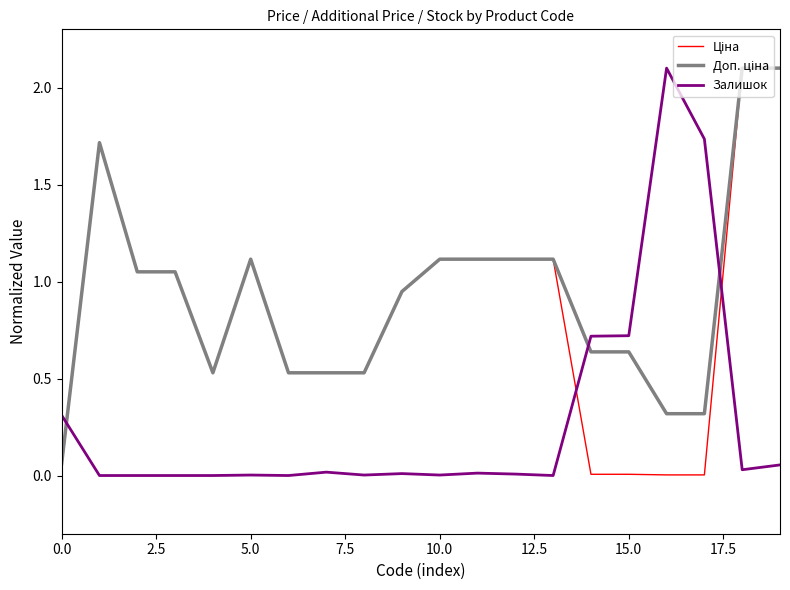

What is the maximum value shown in the chart?

2.1